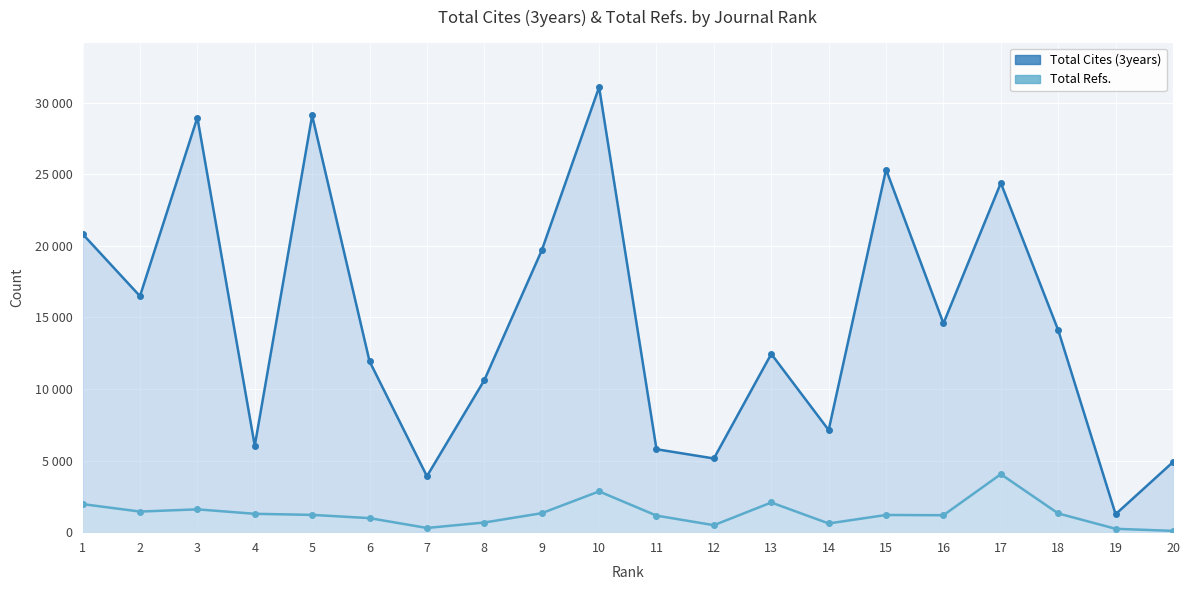

Which category has the highest value across all series?

10